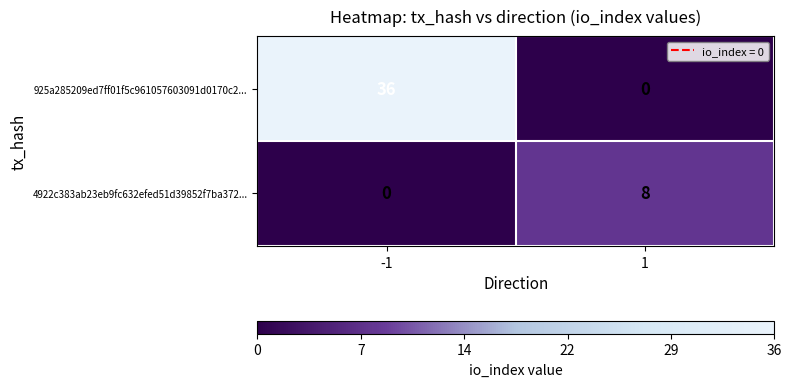

Which series has the widest spread of values?

925a285209ed7ff01f5c961057603091d0170c2...